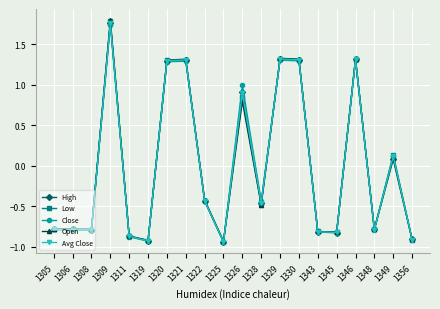

What are all the series names shown in the legend?

High, Low, Close, Open, Avg Close